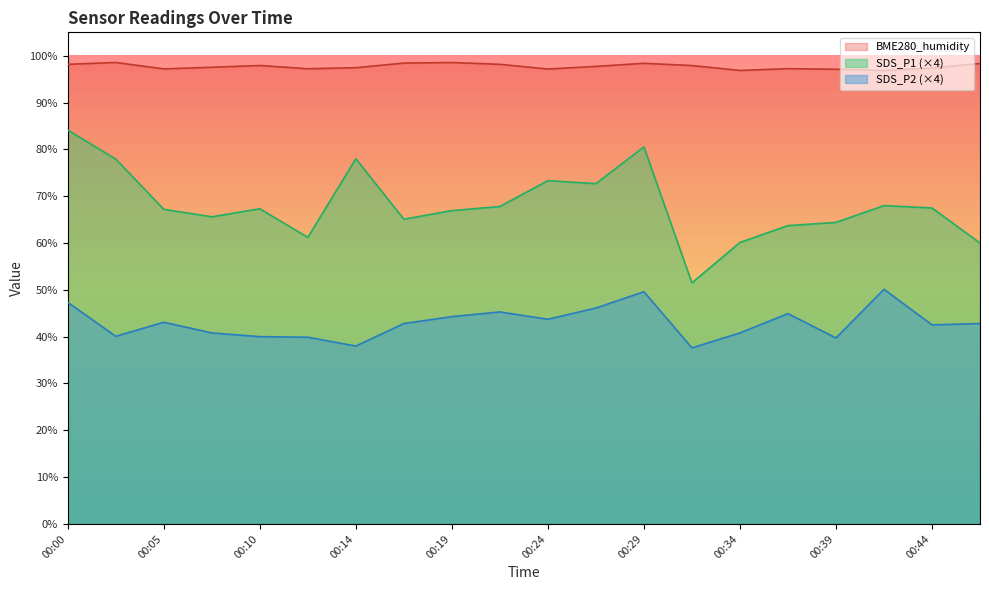

Where is SDS_P2 nearest to the value 43?

00:05